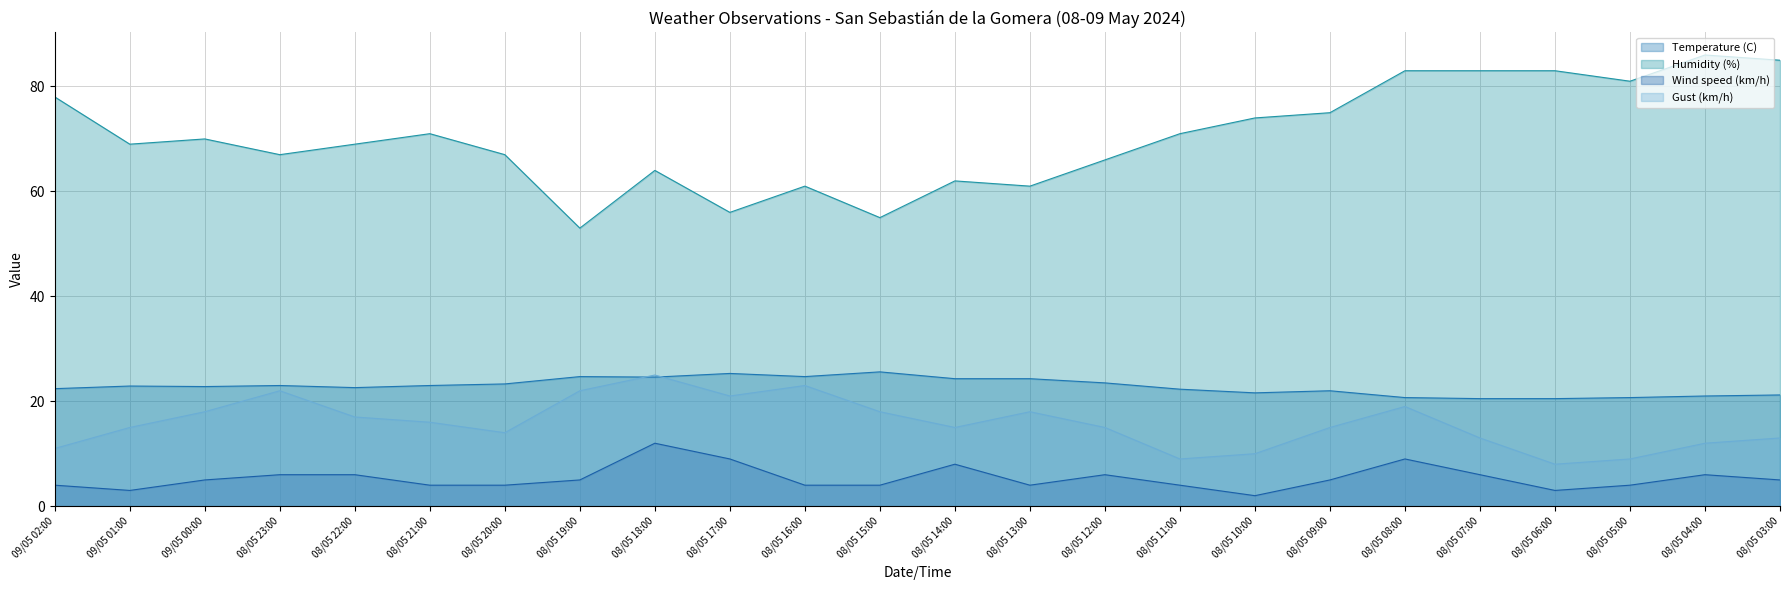

The value of Temperature (C) at 08/05 23:00 is 23.0. True or false?

True